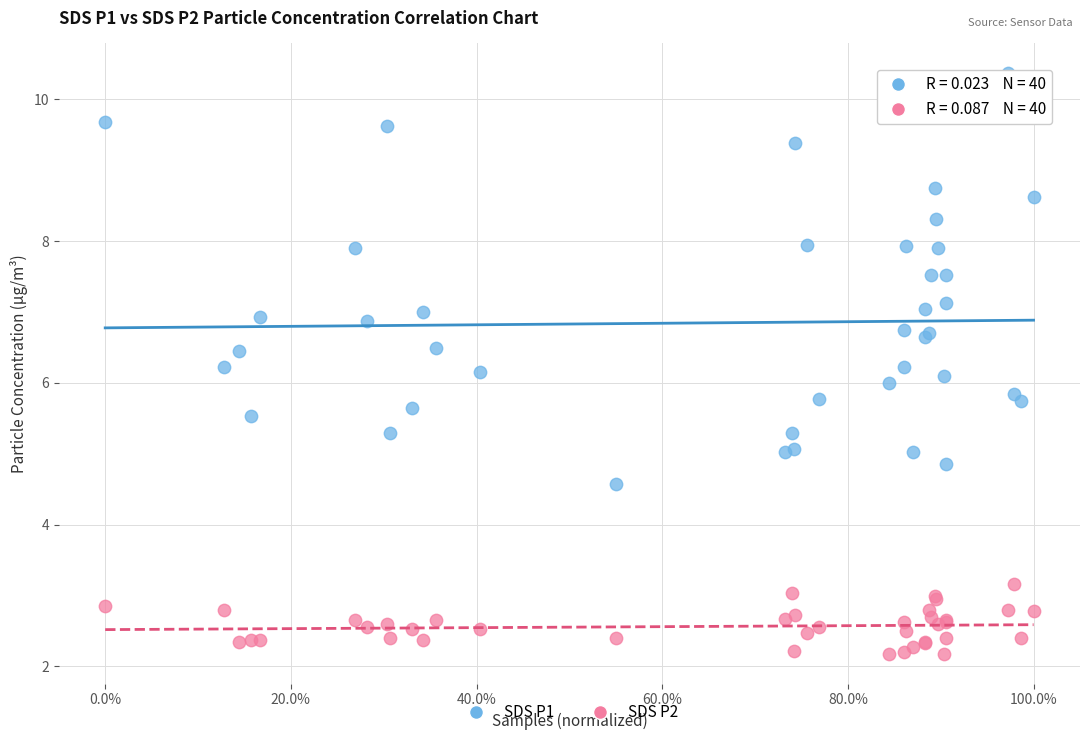

Which series has the widest spread of Y values?

SDS P1